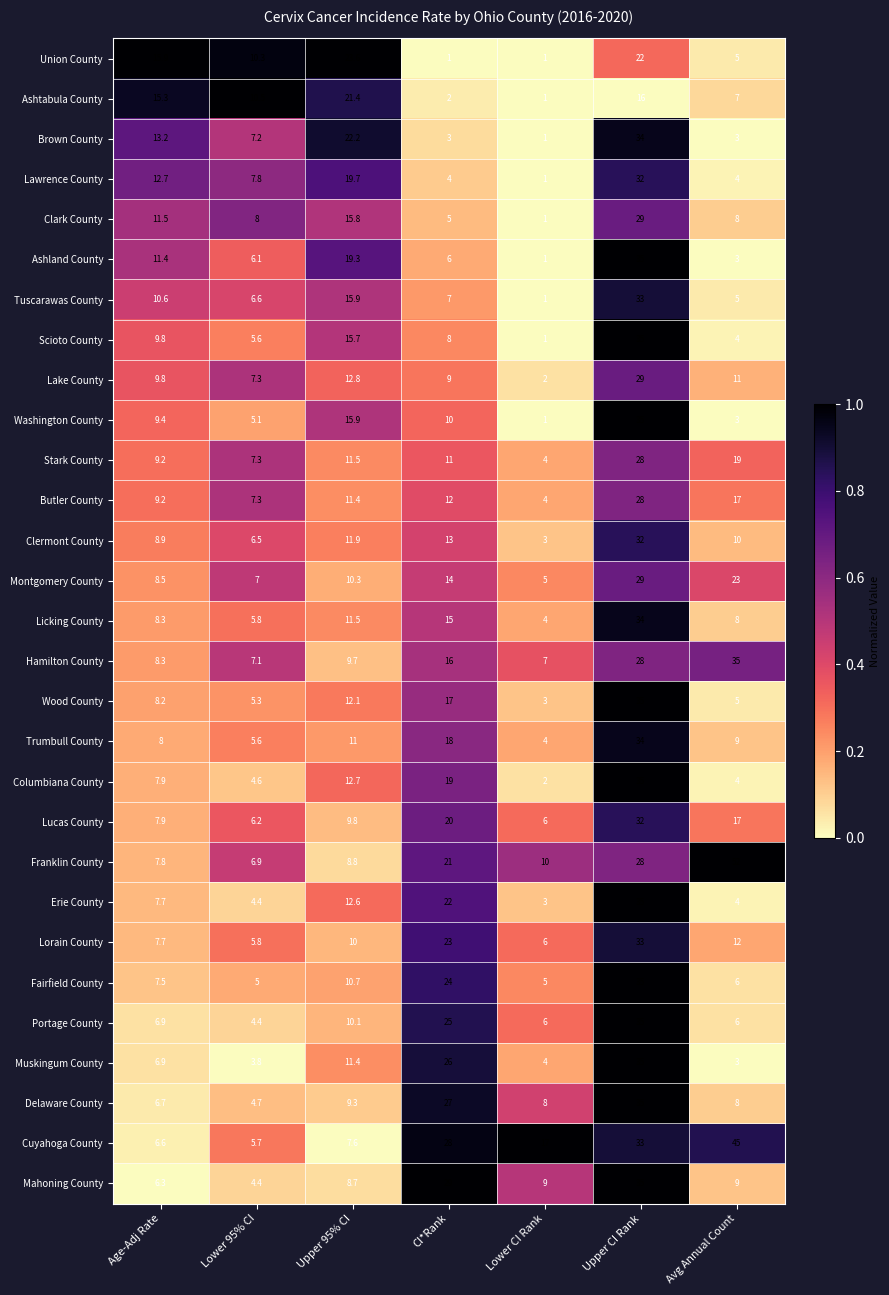

What is the difference between the second highest and second lowest values in the Portage County series?

19.0